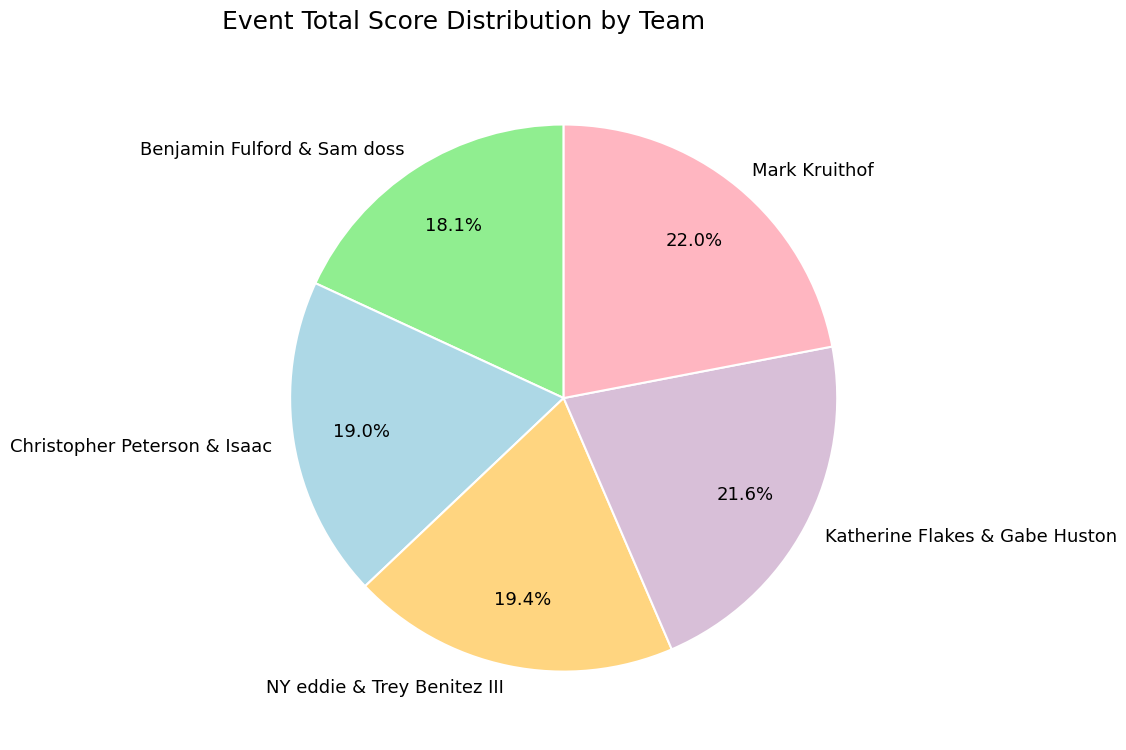

To the nearest percent, what is the difference between the largest and smallest slice percentages?

4%